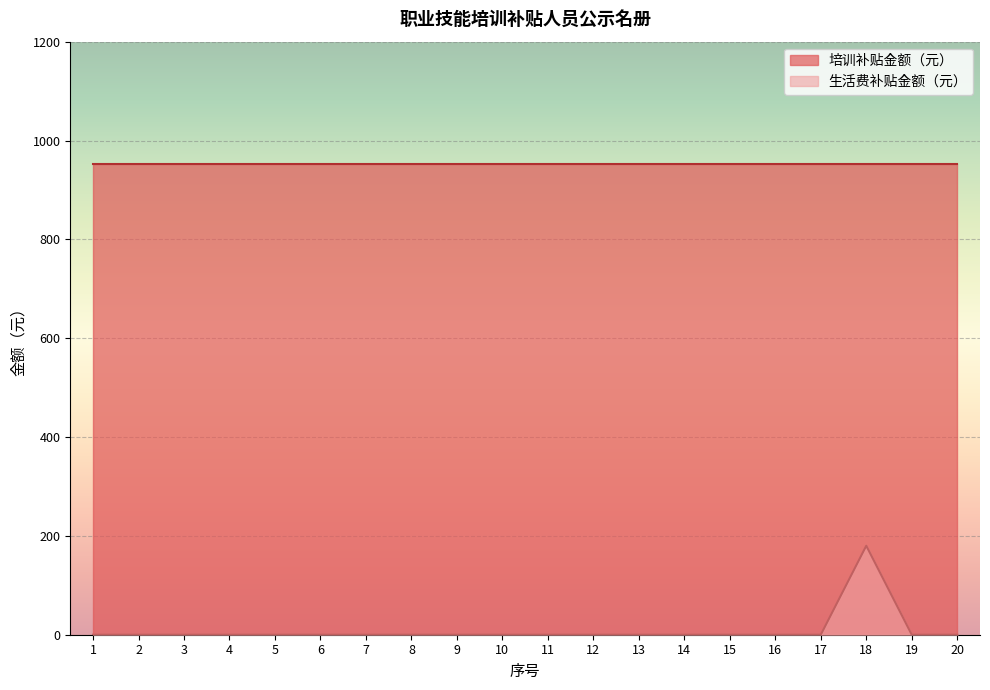

Rank the categories by value from highest to lowest.

18, 1, 2, 3, 4, 5, 6, 7, 8, 9, 10, 11, 12, 13, 14, 15, 16, 17, 19, 20